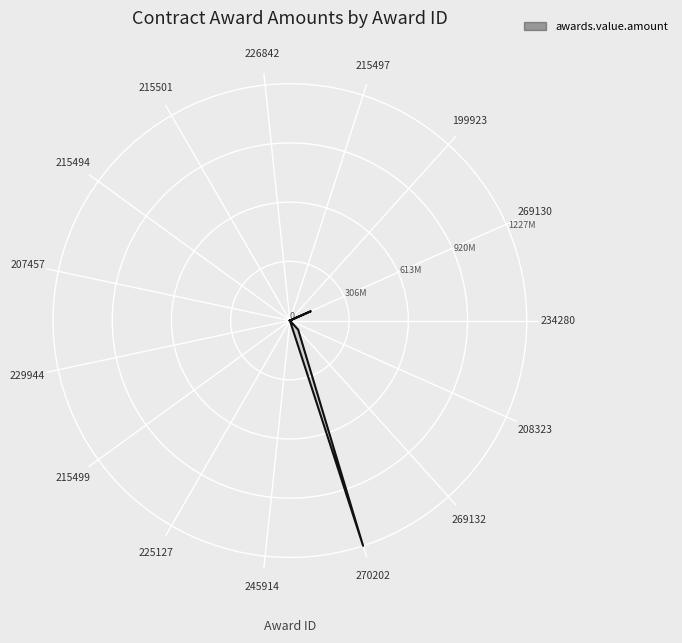

What is the difference between the maximum and minimum values?

1227550877.0